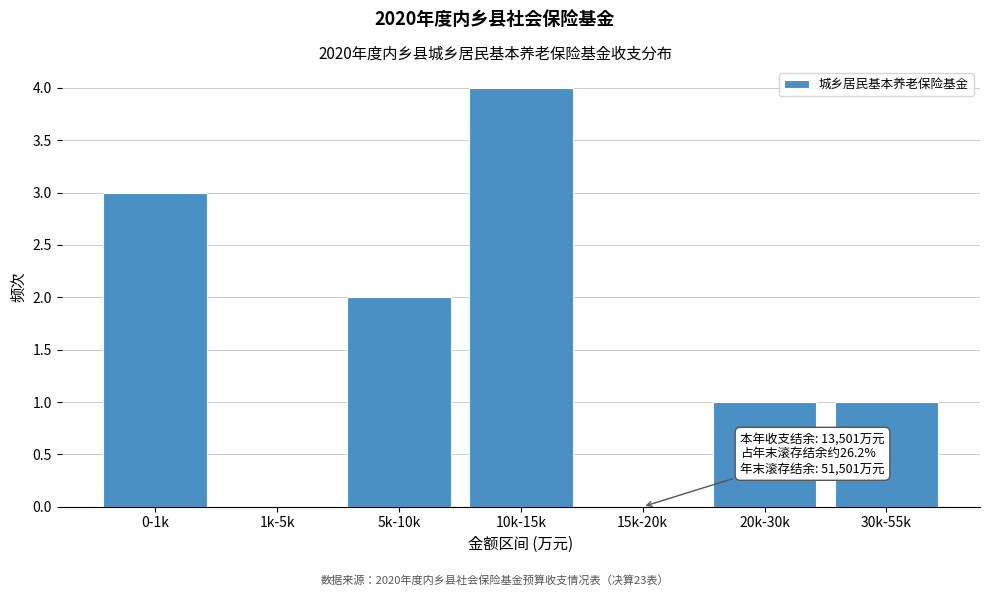

Reading right to left, what are all the values shown in this chart?

30k-55k=1	20k-30k=1	15k-20k=0	10k-15k=4	5k-10k=2	1k-5k=0	0-1k=3